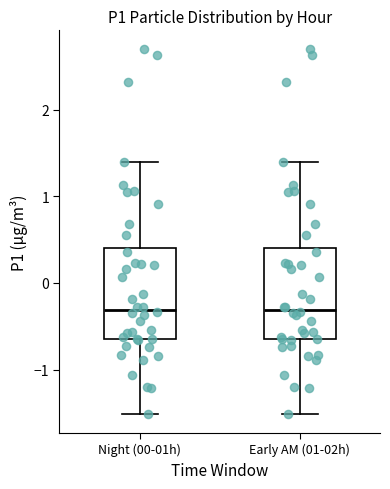

Reading left to right, transcribe this box plot: for each box, give where its median line is, the range the box spans, and where its two whiskers end, as read against the y-axis. The values are not printed on the chart, so give them approximately, as read against the axis.

Night (00-01h): median -0.3, box -0.7 to 0.4, whiskers -1.5 to 1.4
Early AM (01-02h): median -0.3, box -0.7 to 0.4, whiskers -1.5 to 1.4